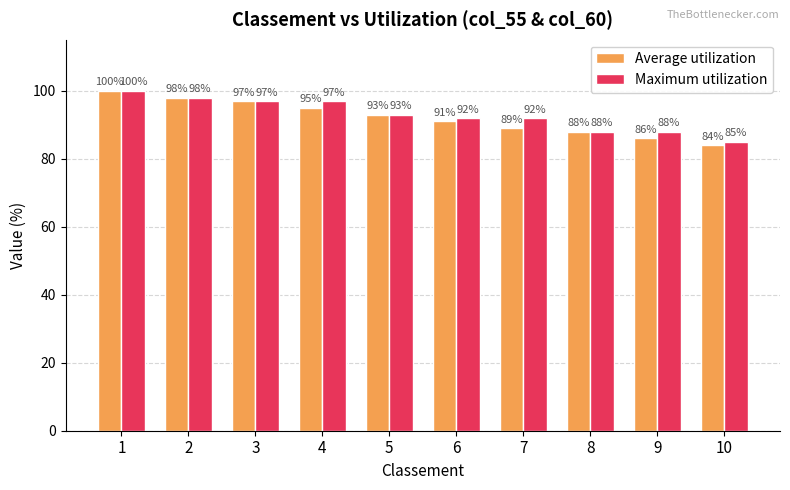

At which category is the sum across all series the highest?

1